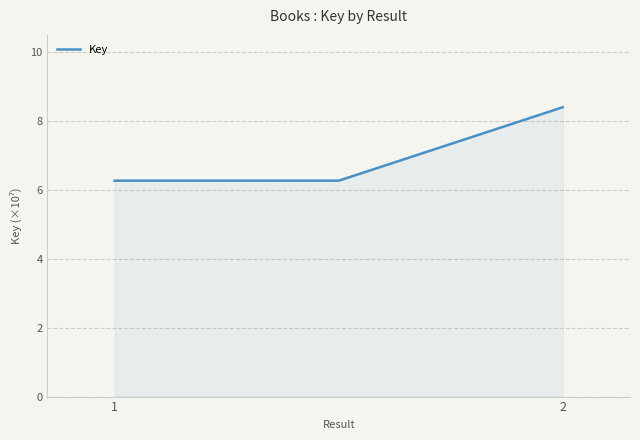

What is the sum of all values?

20.9